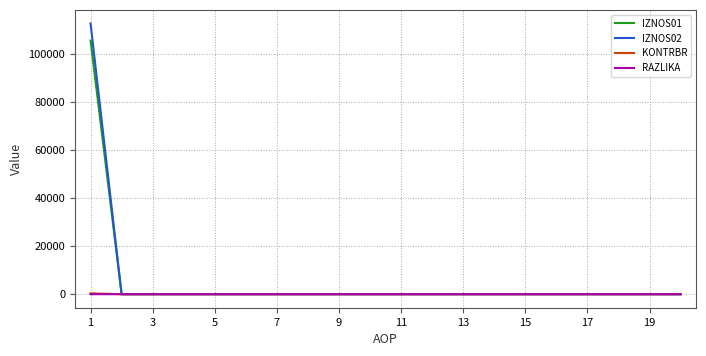

Which series has the largest range (max minus min)?

IZNOS02